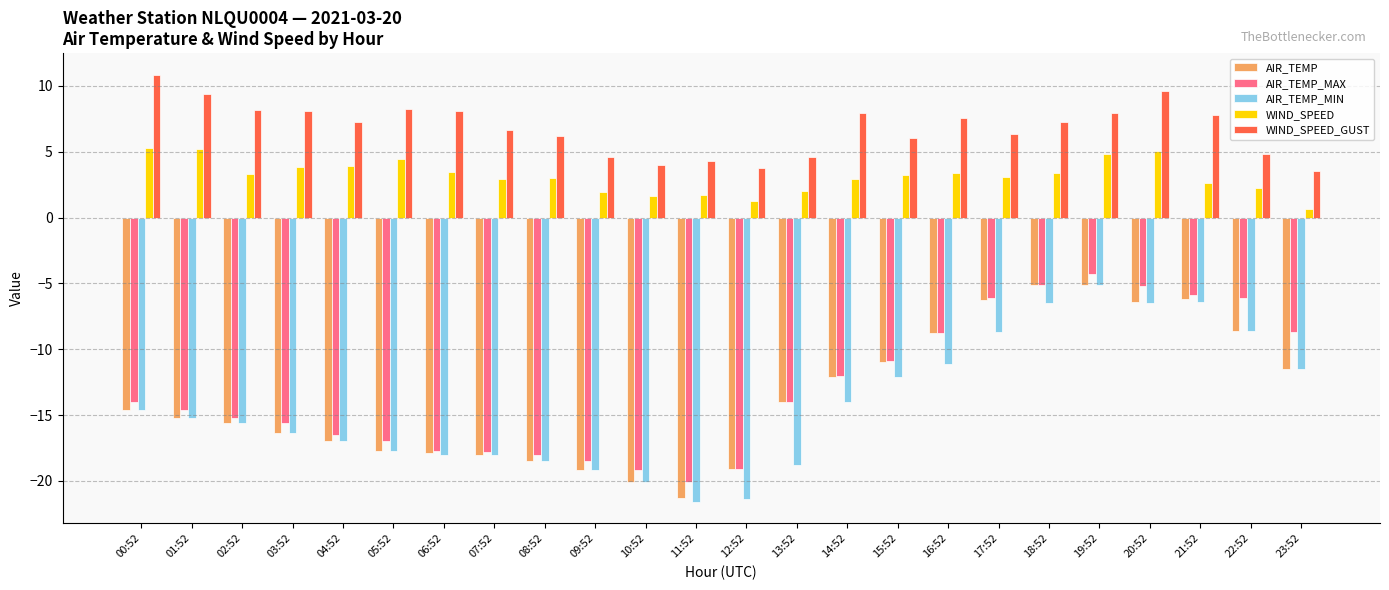

At which category is the sum across all series the highest?

19:52